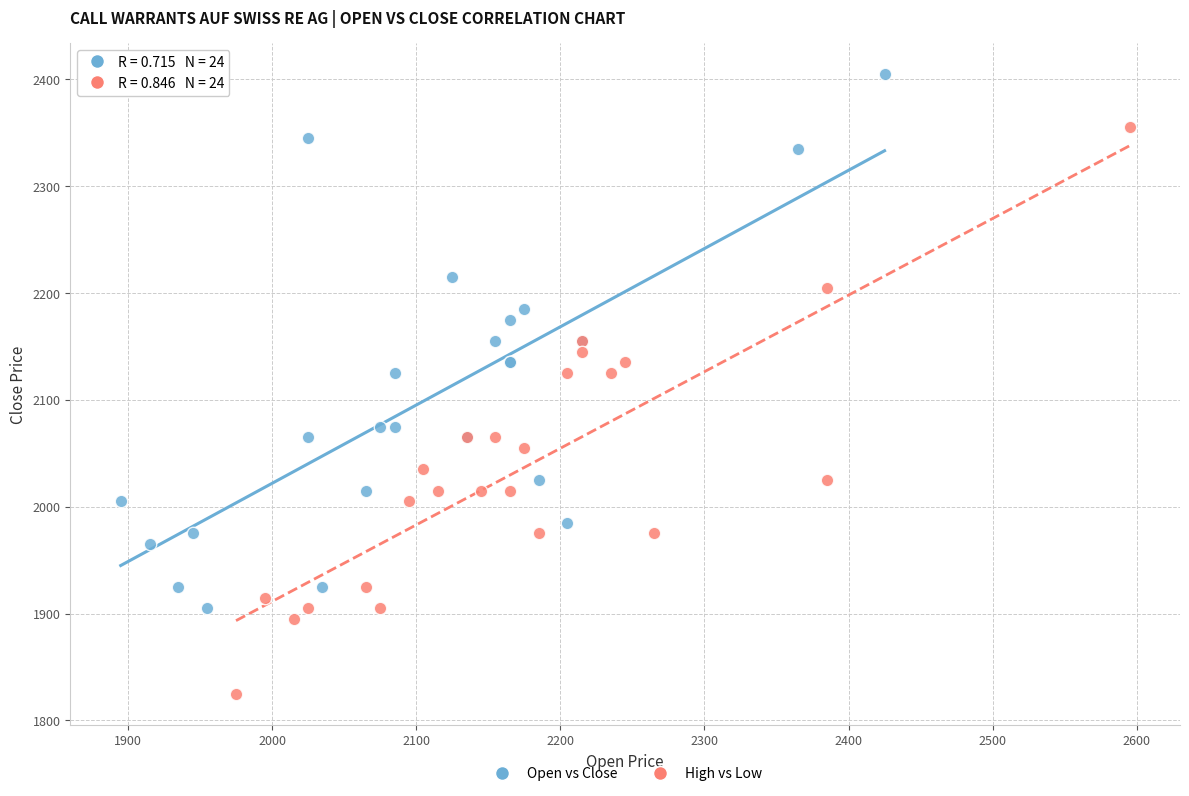

Which series reaches the maximum Y coordinate?

Open vs Close